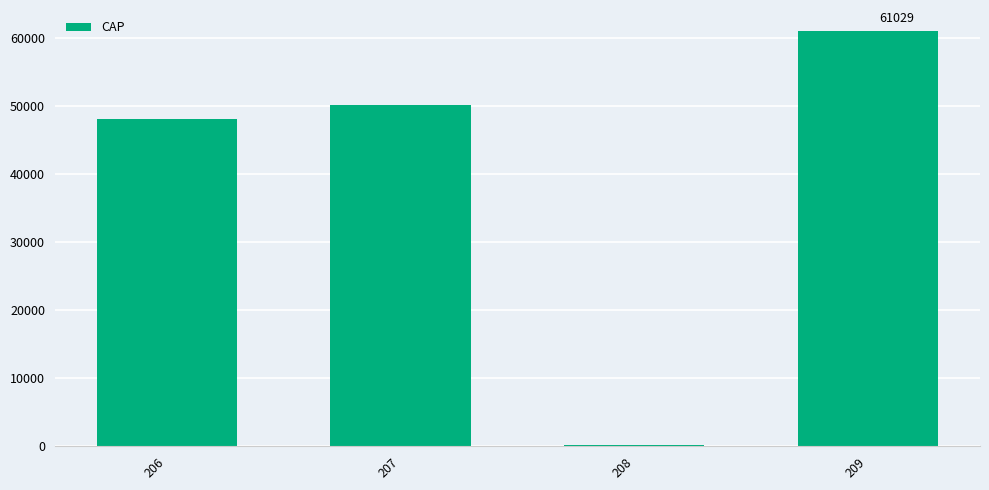

What is the greatest value displayed?

61029